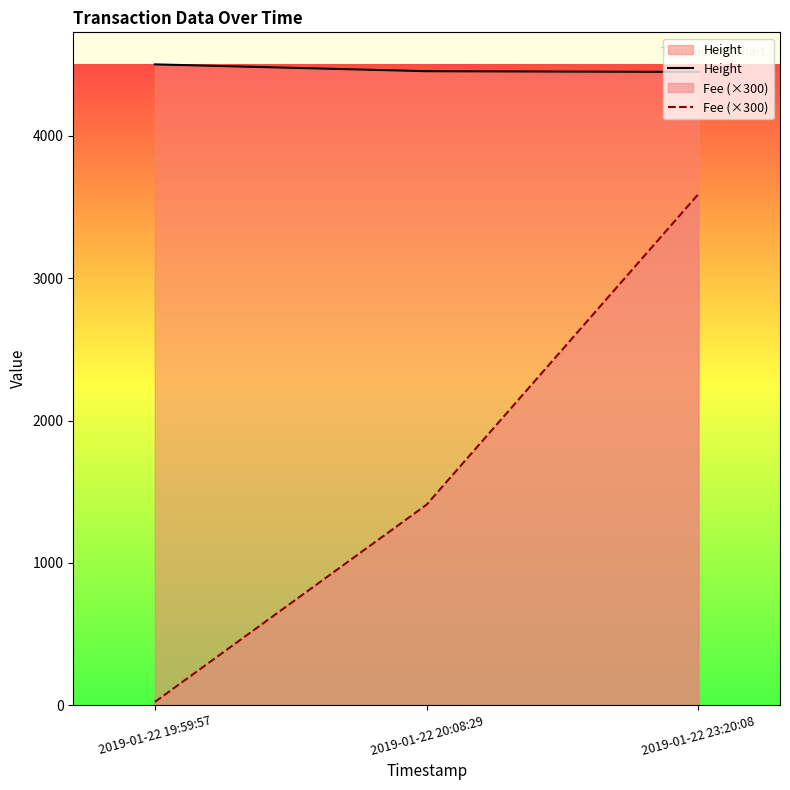

What is the sum of the Fee (×300) values at 2019-01-22 23:20:08 and 2019-01-22 20:08:29?

5000.9